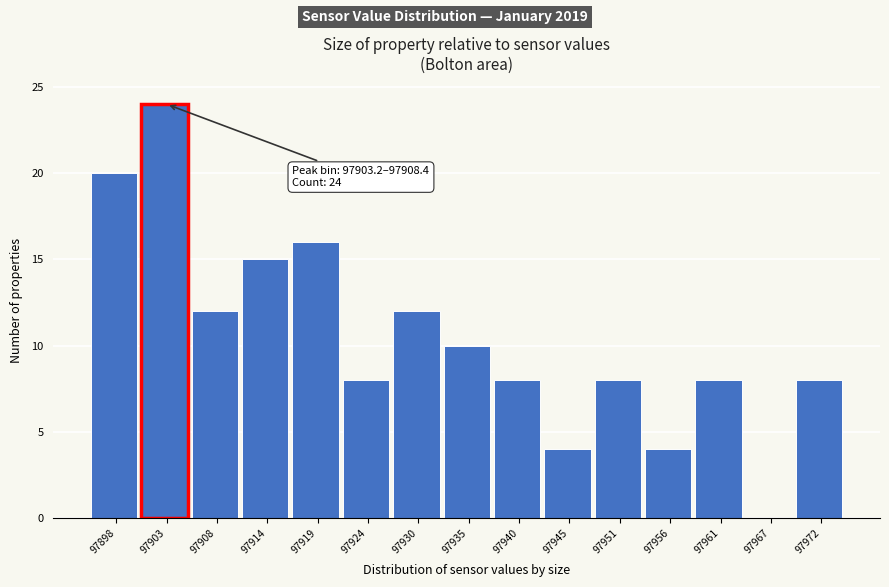

Reading left to right, extract all data points from this chart.

97898=20	97903=24	97908=12	97914=15	97919=16	97924=8	97930=12	97935=10	97940=8	97945=4	97951=8	97956=4	97961=8	97967=0	97972=8